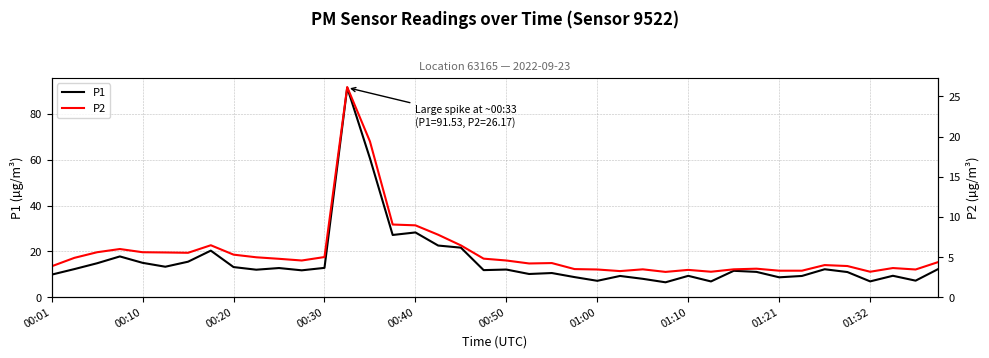

Between 11 and 24, which series saw the biggest shift?

P1